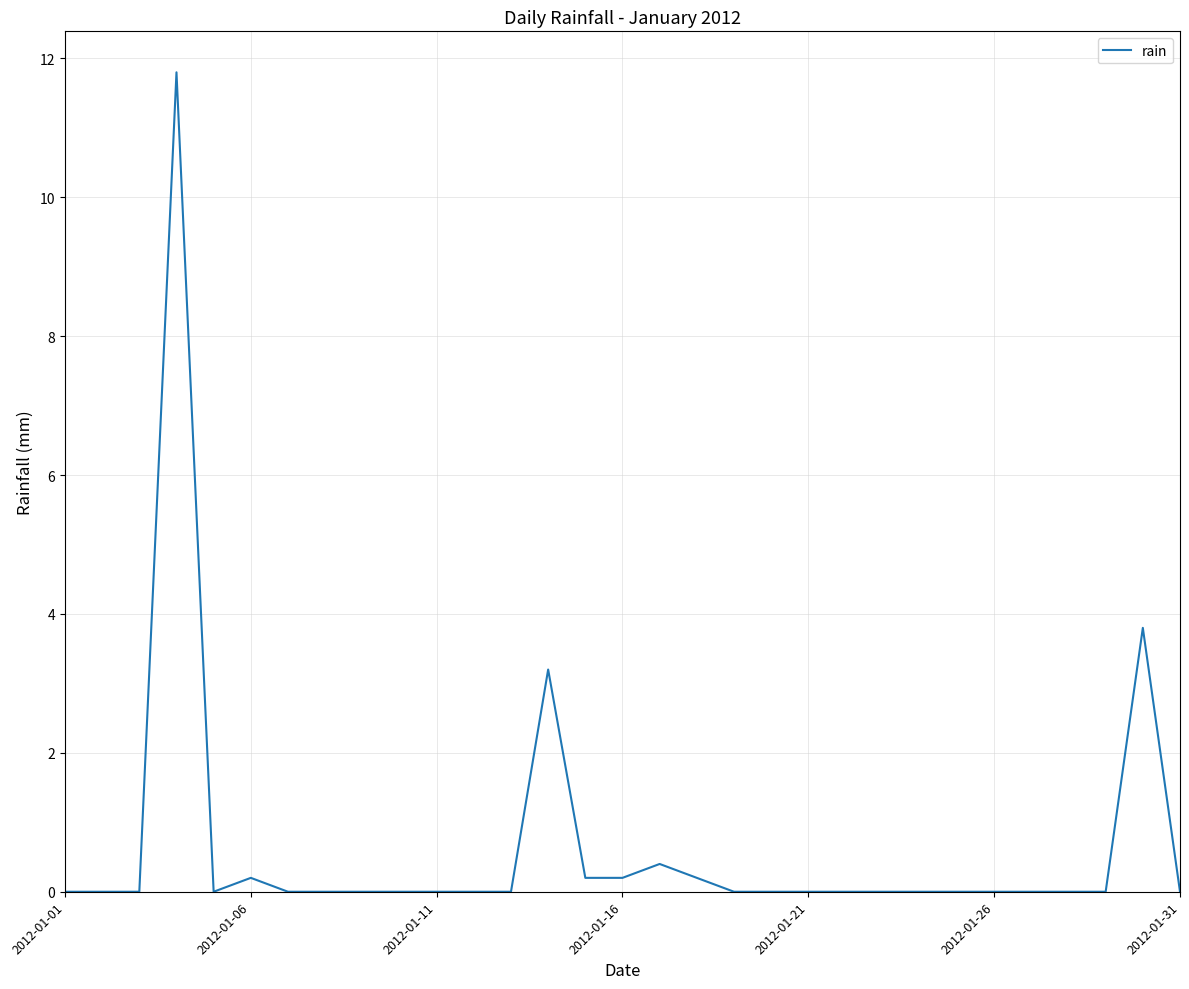

What is the difference between the maximum and minimum values?

11.8